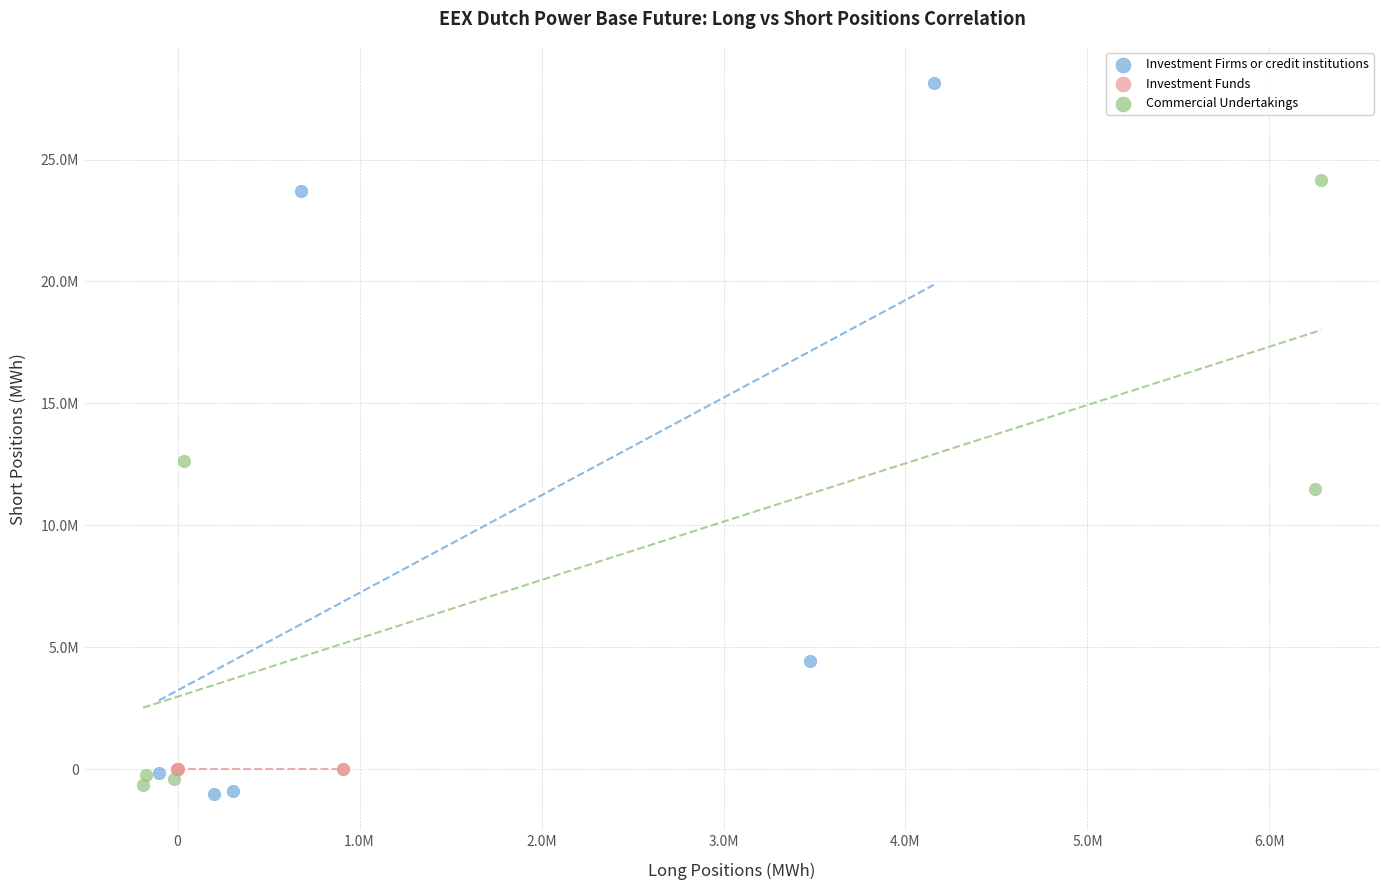

What are all the series names shown in the legend?

Investment Firms or credit institutions, Investment Funds, Commercial Undertakings